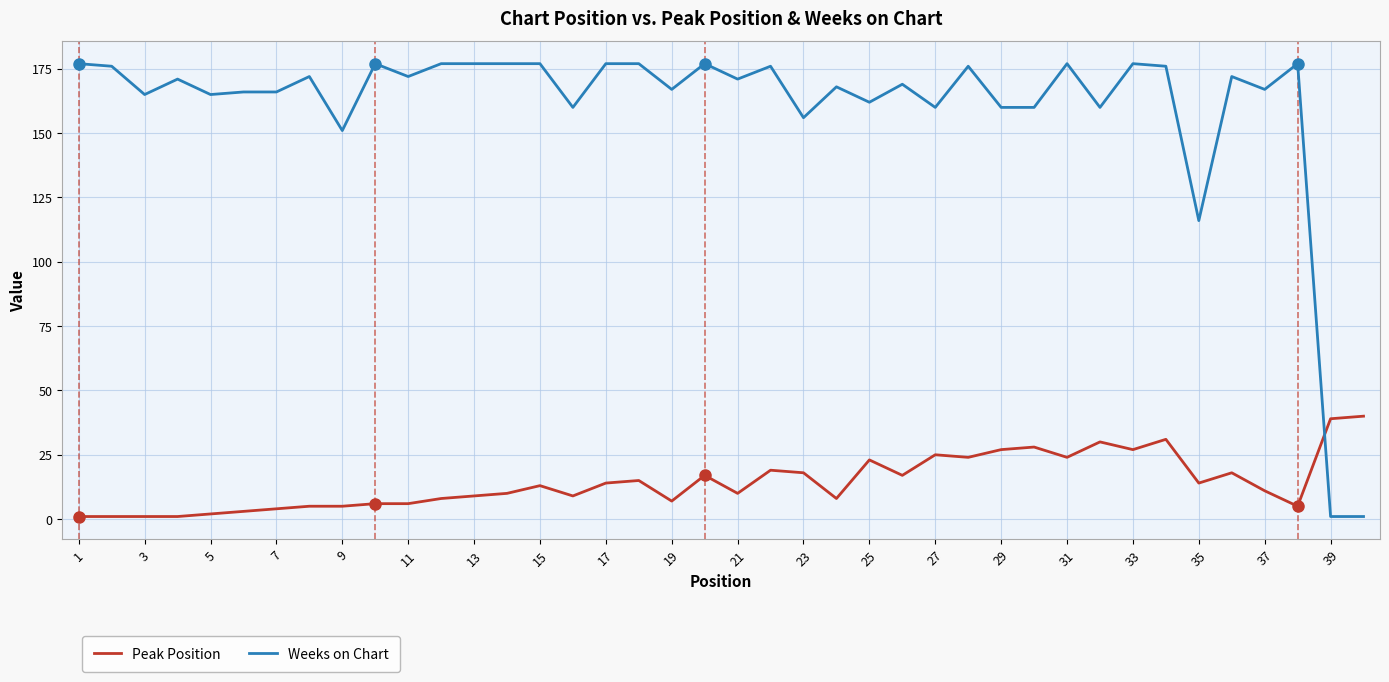

How many lines are shown in the chart?

2